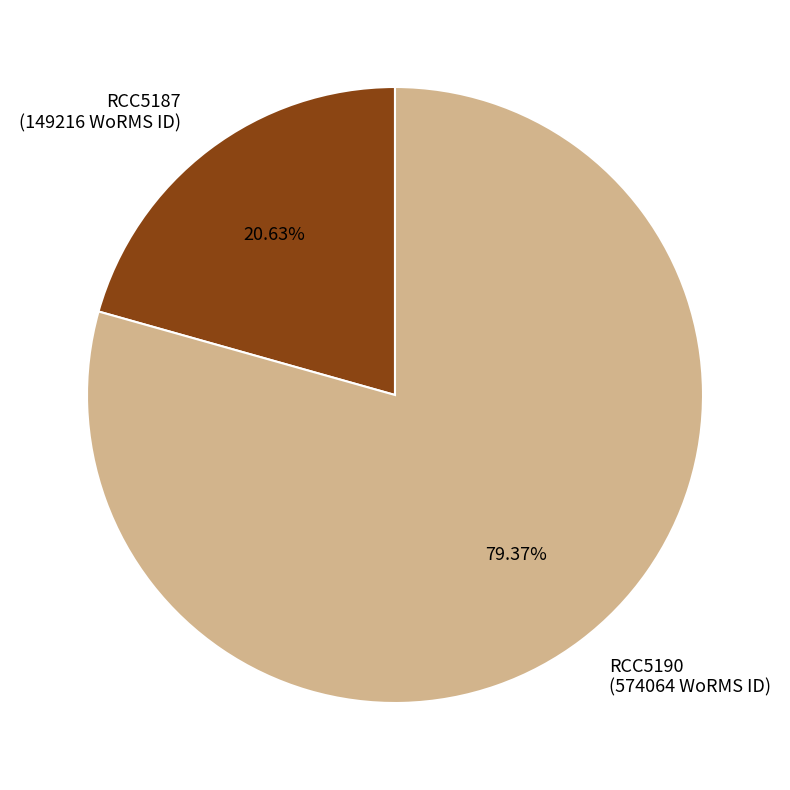

The RCC5187 slice represents 8% of the pie. True or false?

False